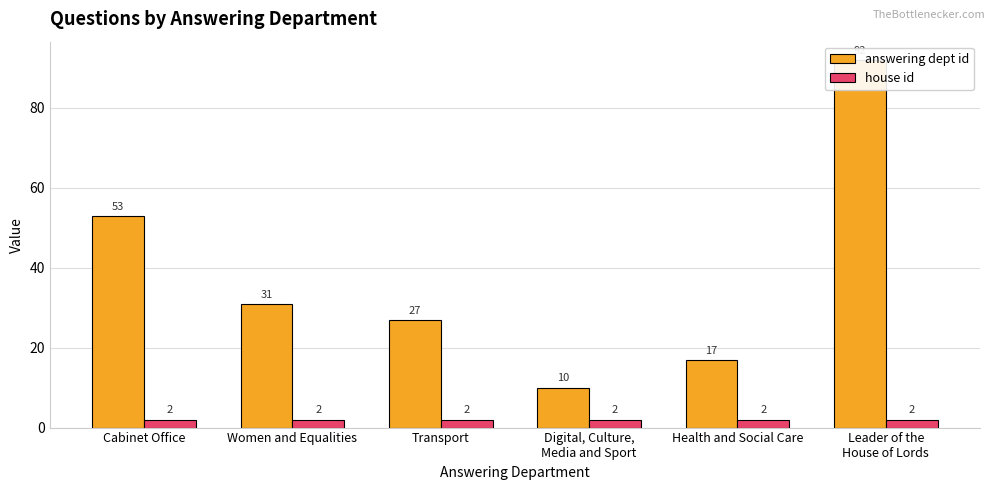

At Cabinet Office, list the series in order from largest to smallest.

answering dept id, house id